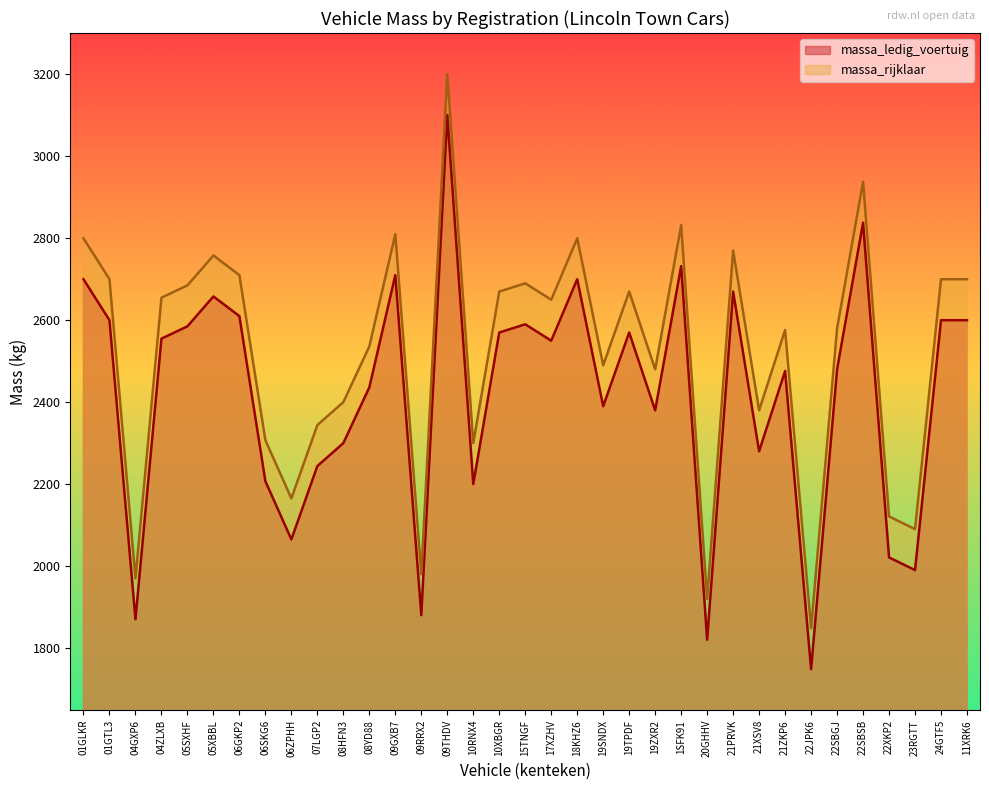

What is the label of the 6th point from the left?

05XBBL